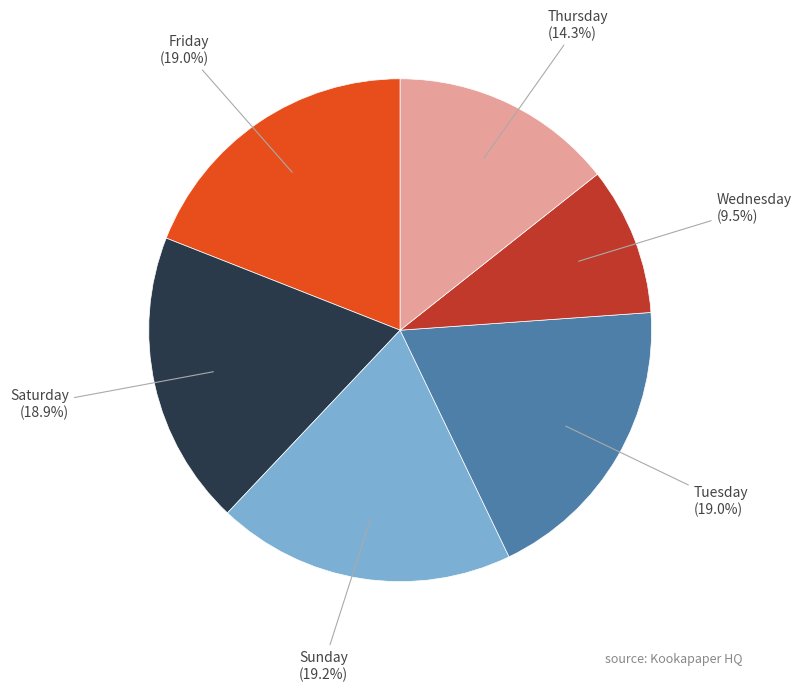

Between Friday (19.0%) and Wednesday (9.5%), which is larger?

Friday (19.0%)